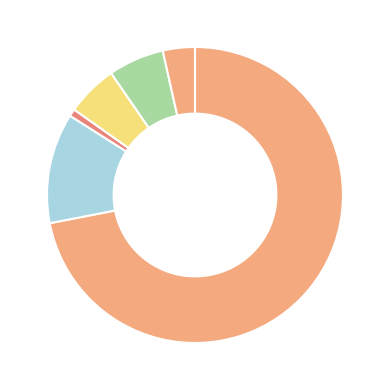

How many segments does this pie chart have?

6